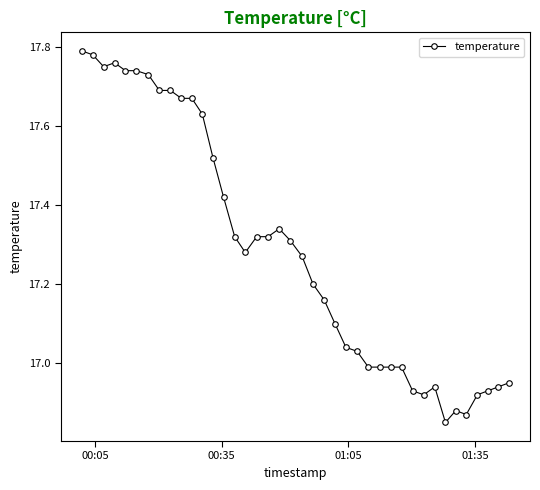

What is the difference between the maximum and minimum values?

0.9